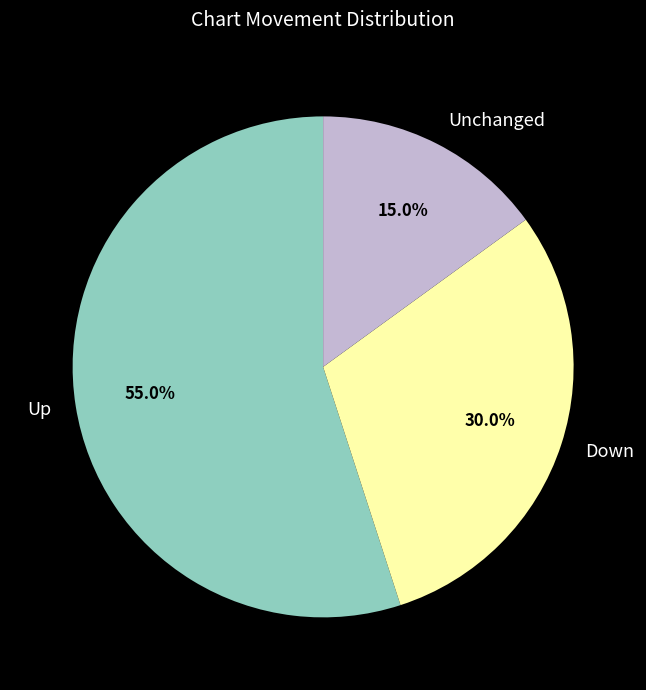

Is there a majority slice in this chart?

Yes